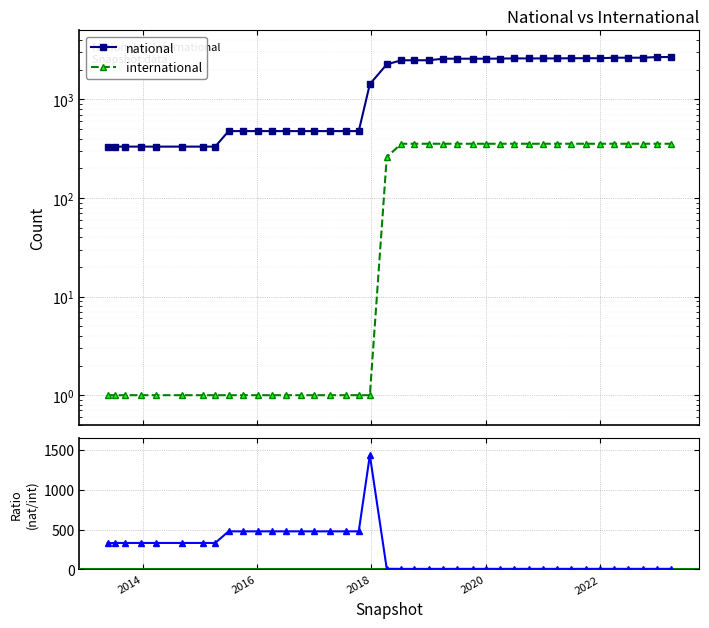

How many values in the international series are below 355?

20